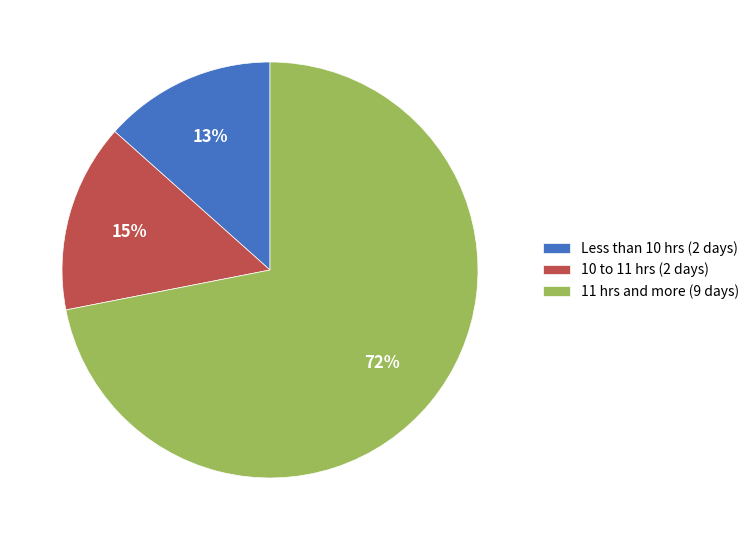

Rank the categories by value from highest to lowest.

11 hrs and more (9 days), 10 to 11 hrs (2 days), Less than 10 hrs (2 days)